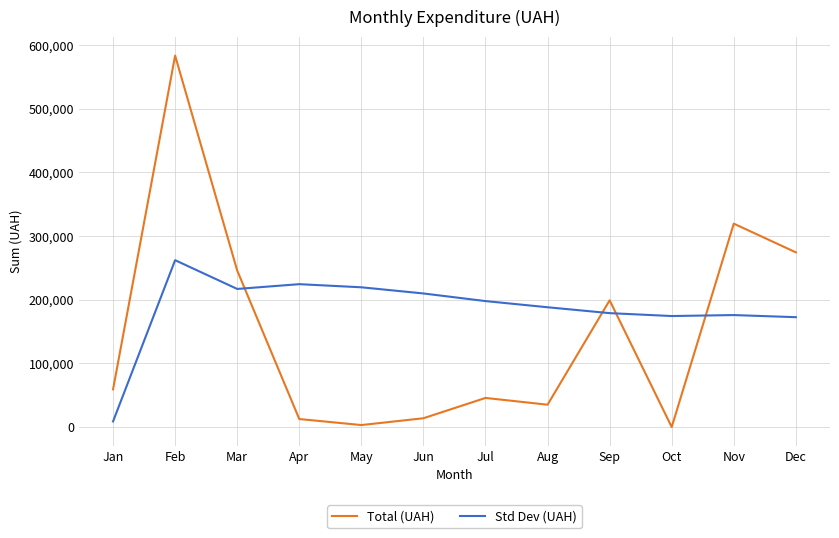

What is the difference between the Std Dev (UAH) values at Jan and Jun?

201010.6